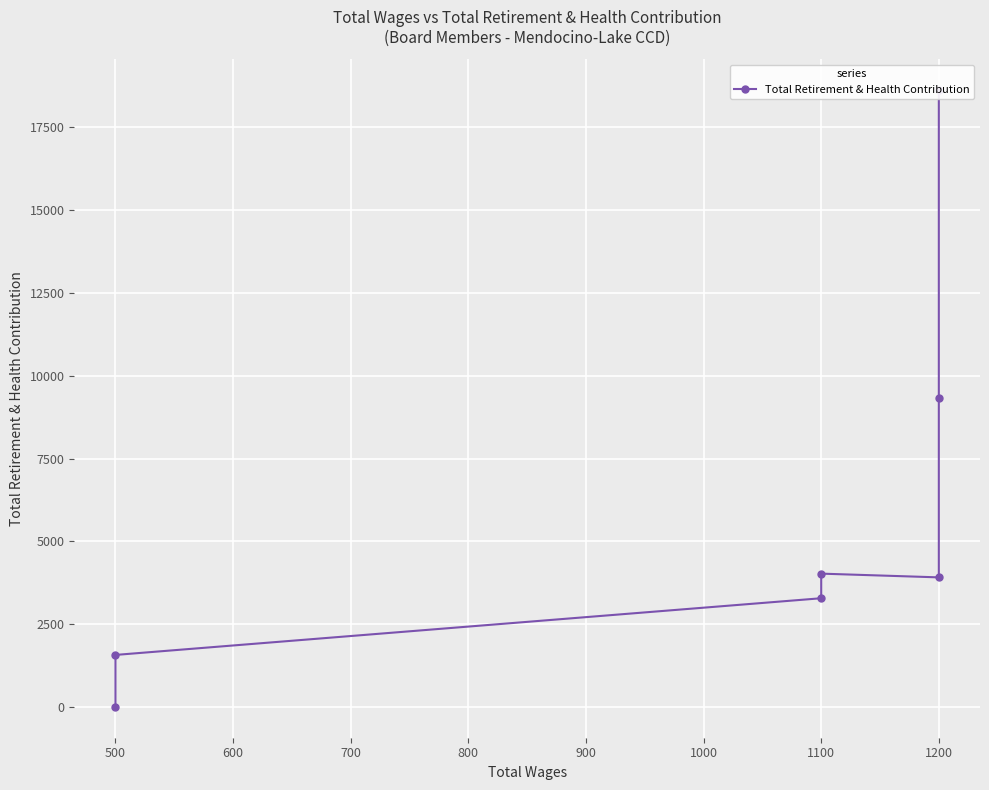

Count the number of data series in this chart.

1